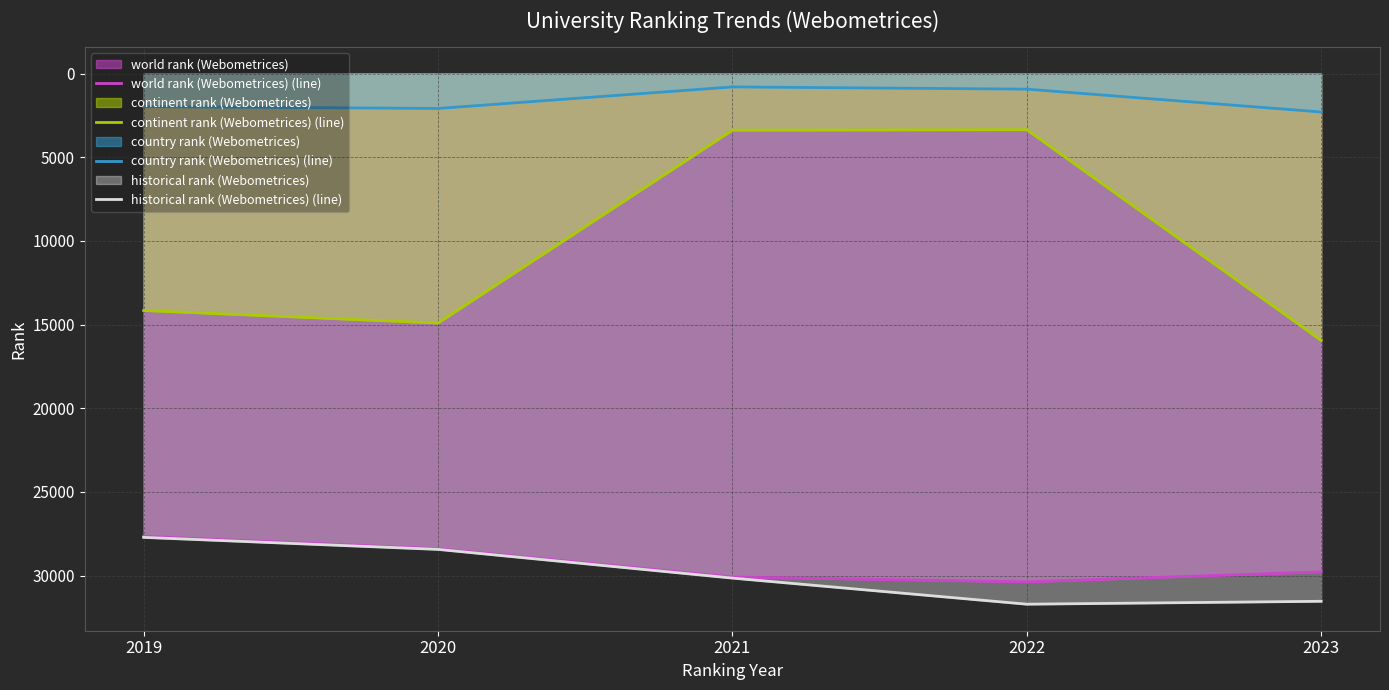

The value of country rank (Webometrices) (line) at 2021 is 795.0. True or false?

True